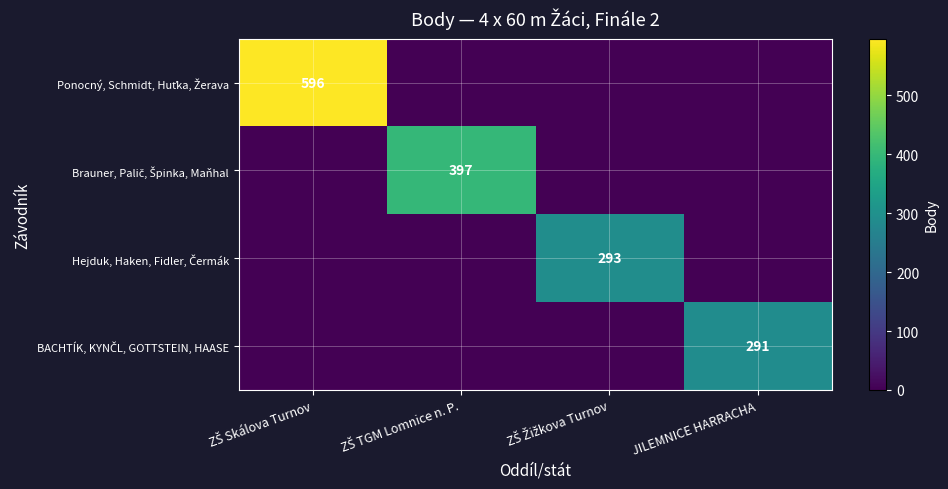

How many data points in Hejduk, Haken, Fidler, Čermák are above 0?

1